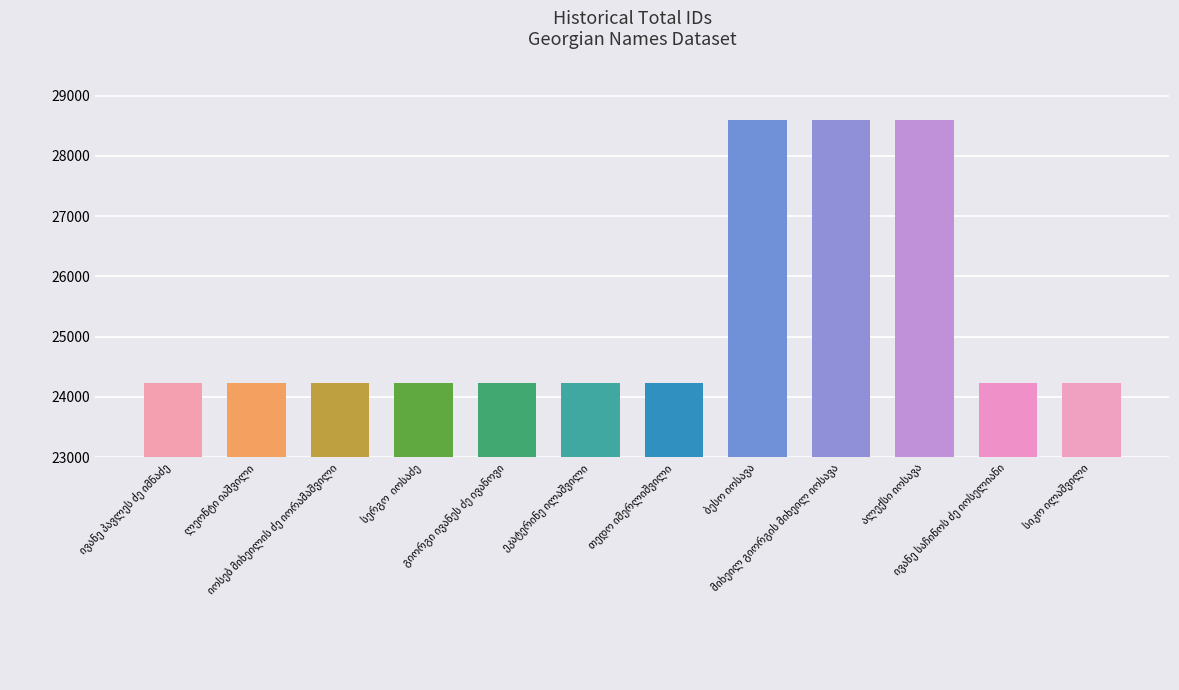

Is it true that the value at მიხეილ გიორგის მიხეილ იოსავა is 5866?

False